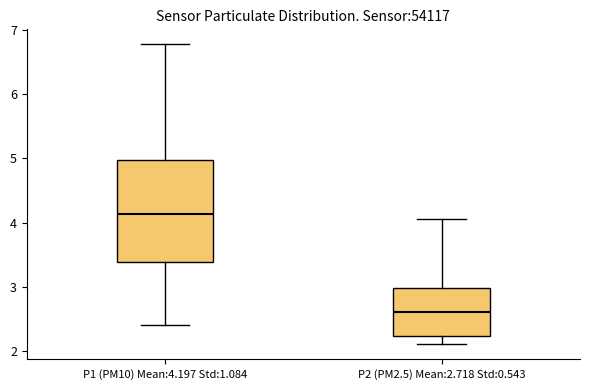

Reading left to right, transcribe this box plot: for each box, give where its median line is, the range the box spans, and where its two whiskers end, as read against the y-axis. The values are not printed on the chart, so give them approximately, as read against the axis.

P1 (PM10) Mean:4.197 Std:1.084: median 4.1, box 3.4 to 5.0, whiskers 2.4 to 6.8
P2 (PM2.5) Mean:2.718 Std:0.543: median 2.6, box 2.2 to 3.0, whiskers 2.1 to 4.1